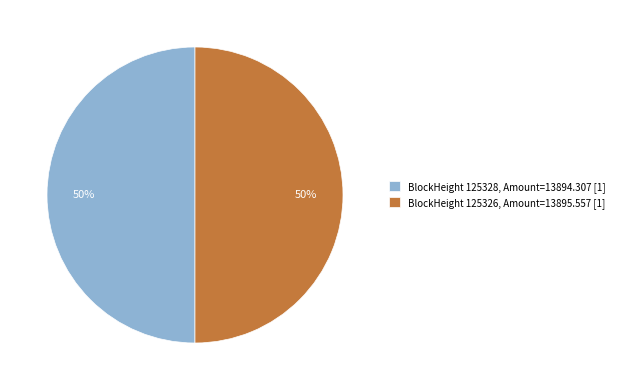

To the nearest percent, what is the combined percentage of BlockHeight 125326, Amount=13895.557 [1] and BlockHeight 125328, Amount=13894.307 [1]?

100%